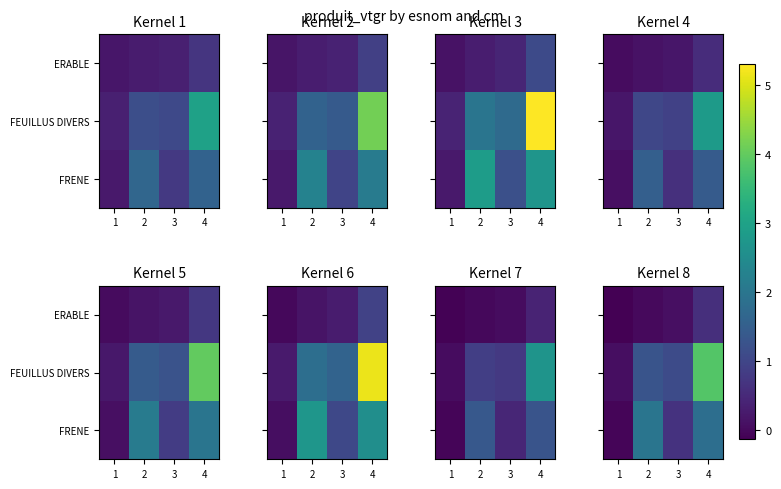

At 3, list the series in order from smallest to largest.

ERABLE, FRENE, FEUILLUS DIVERS